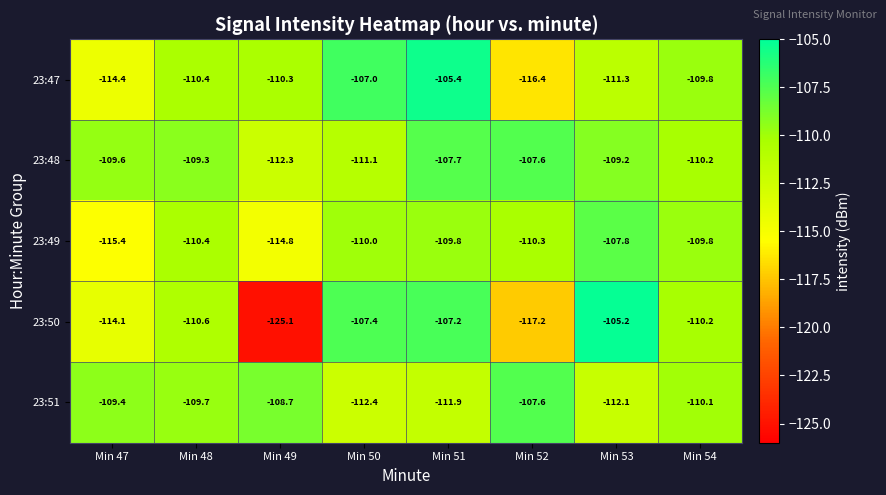

Which series has the largest total across all categories?

23:48